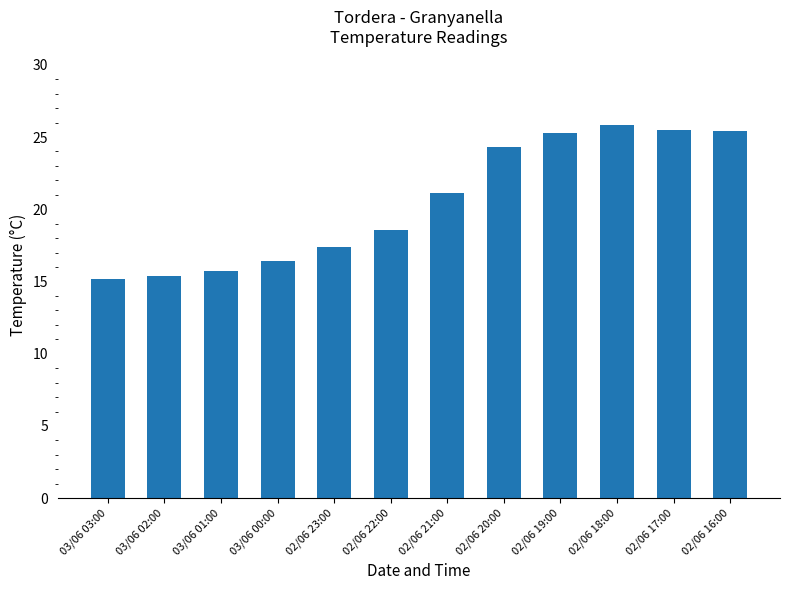

Approximately how many times larger is the value at 02/06 16:00 compared to 03/06 02:00?

1.6